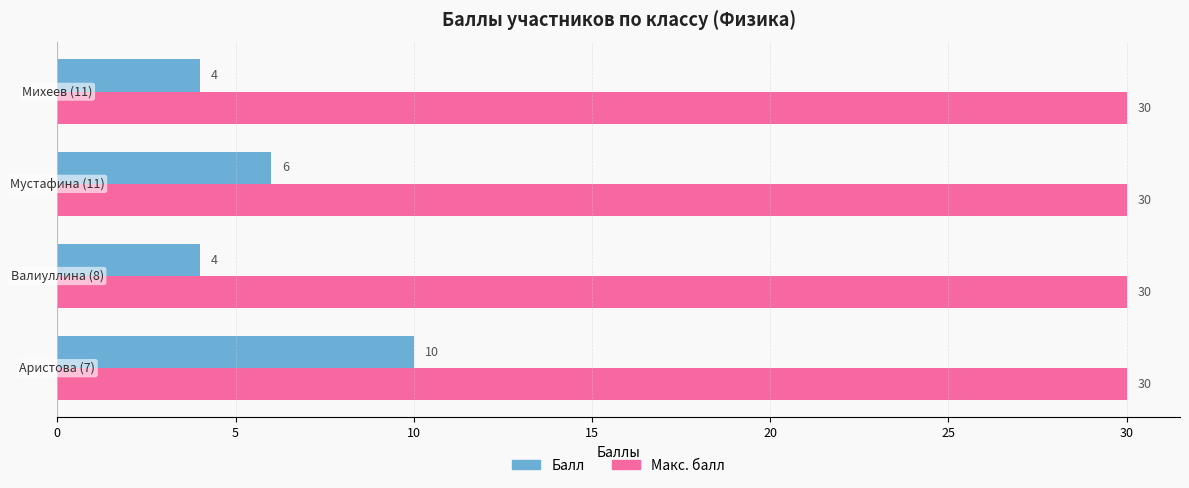

Which series has the widest spread of values?

Балл